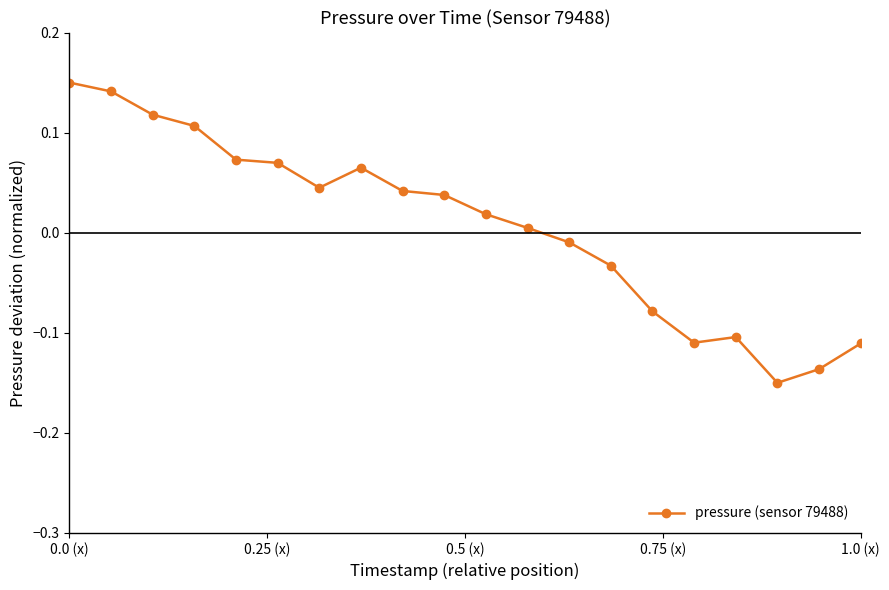

What is the difference between the second highest and second lowest values?

0.3